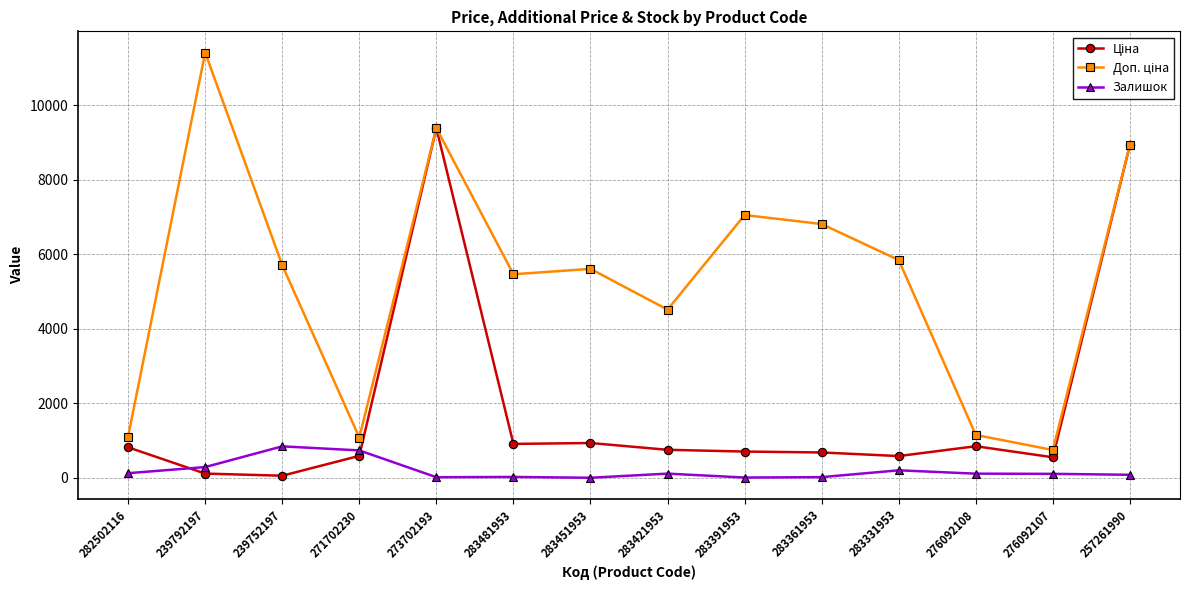

What is the minimum value for Залишок?

2.0